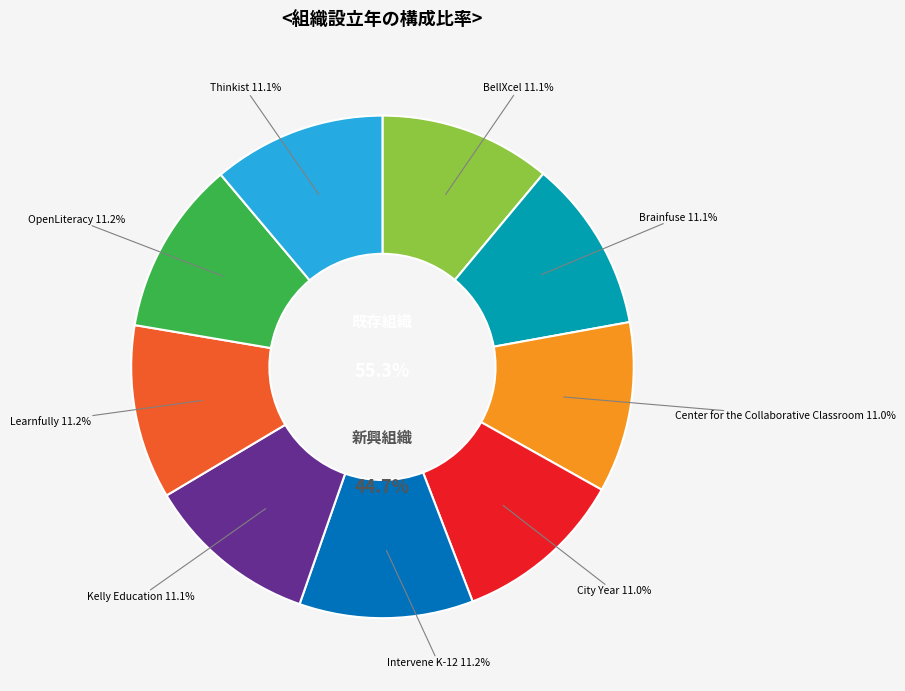

What percentage is the Intervene K-12 slice, to the nearest percent?

11%